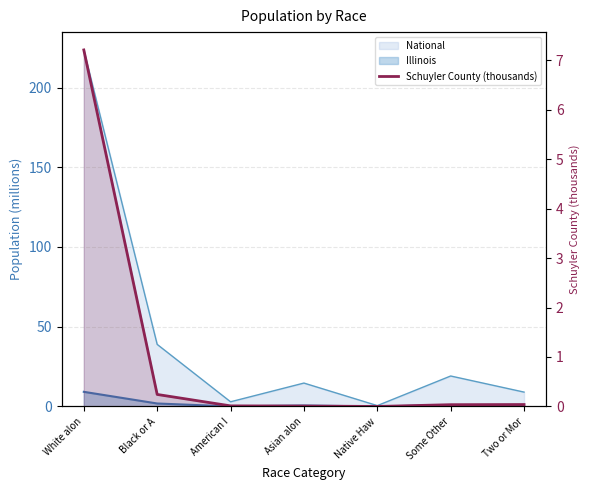

Is it true that the value at Asian alon is 0.0?

False